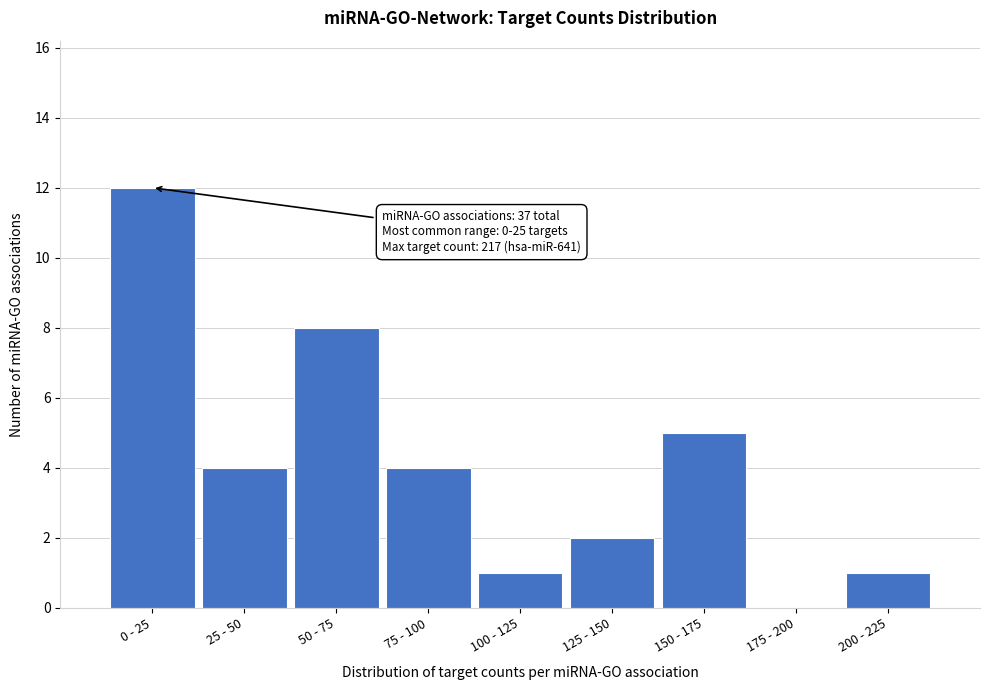

Reading left to right, transcribe all the data shown in this chart.

0 - 25=12	25 - 50=4	50 - 75=8	75 - 100=4	100 - 125=1	125 - 150=2	150 - 175=5	175 - 200=0	200 - 225=1